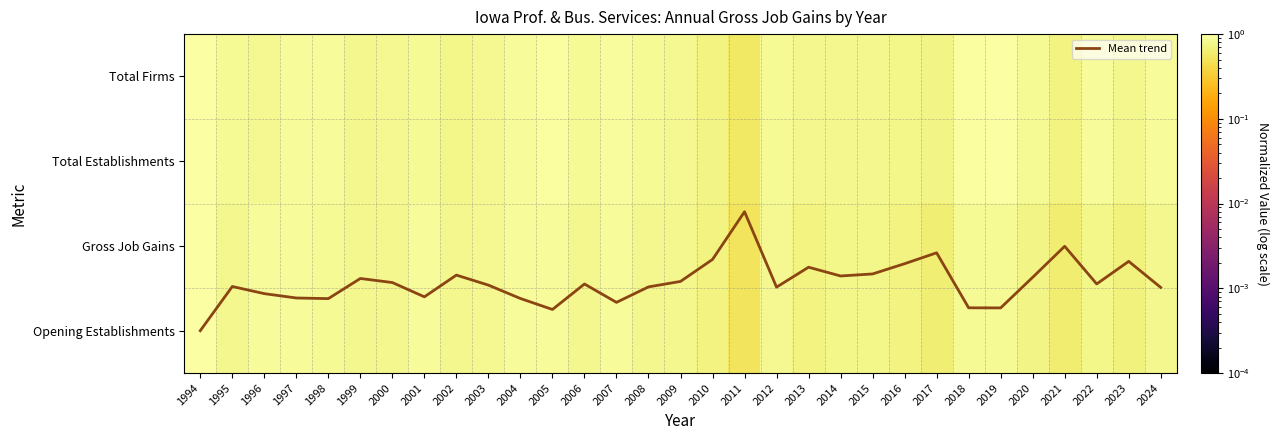

Which series changed the most between 2008 and 2019?

Mean trend